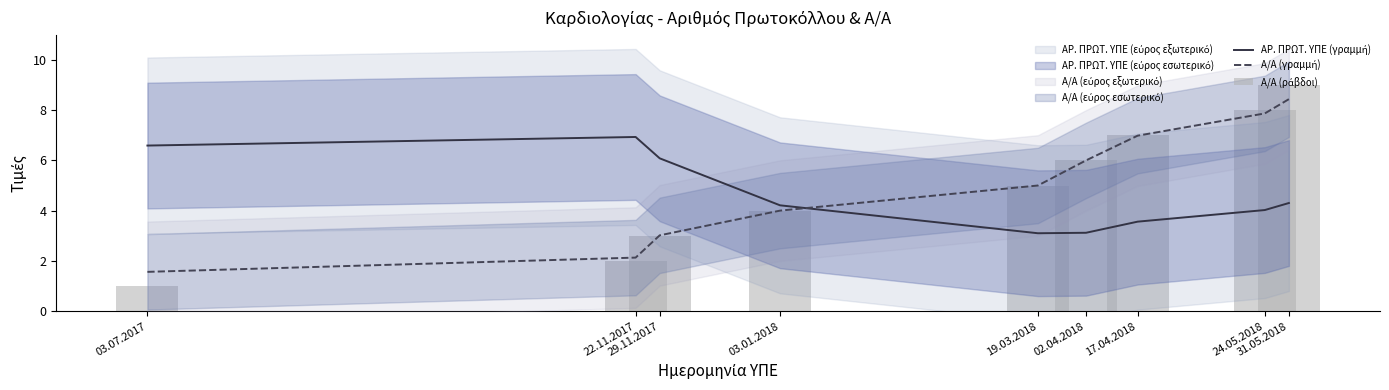

True or false: Α/Α (γραμμή) has a value of 8.4 at 31.05.2018.

True